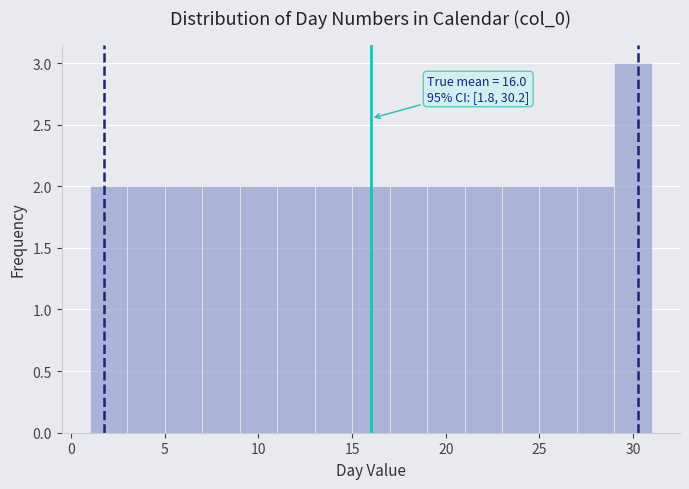

Over which range of the x-axis is the bar tallest?

29 to 31